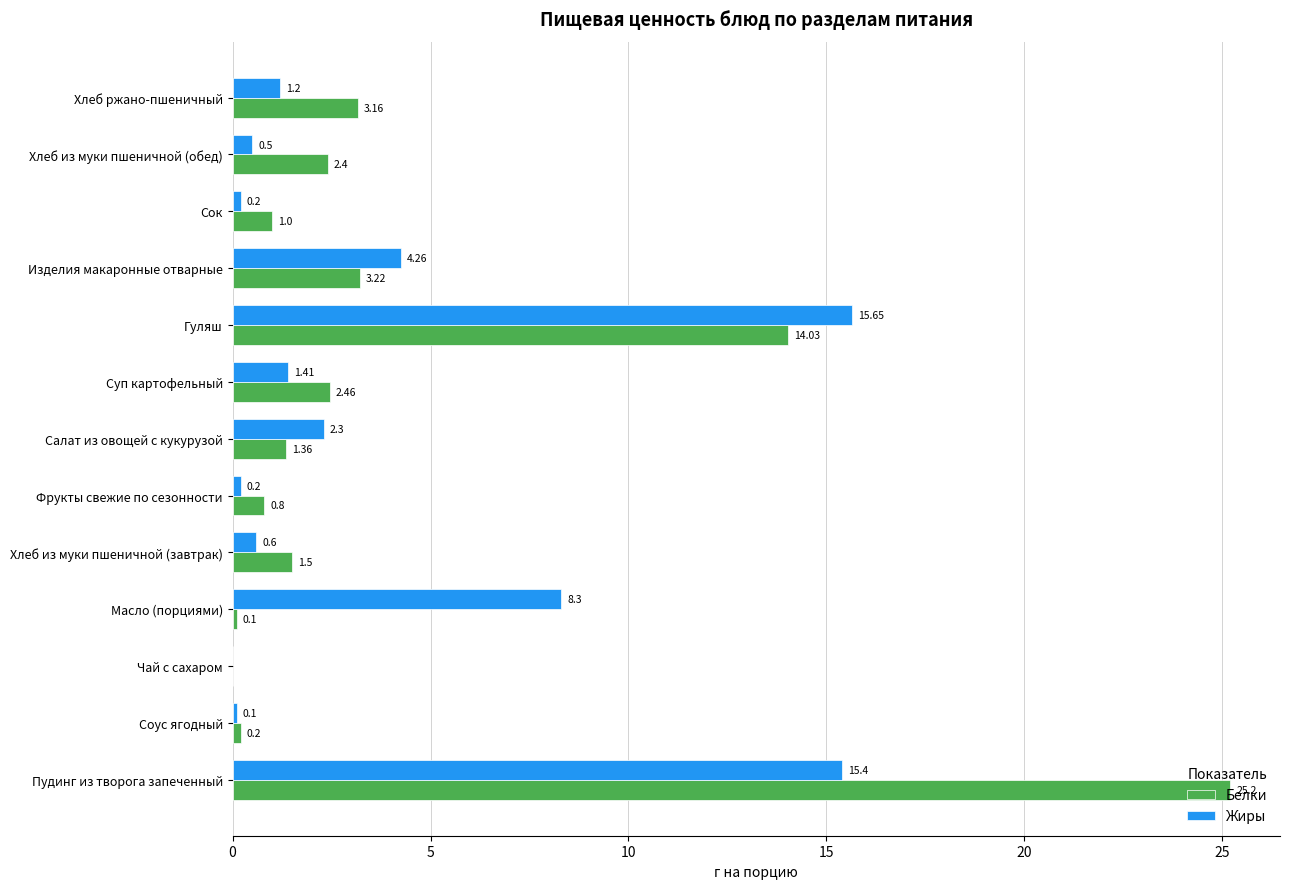

Which series changed the most between Изделия макаронные отварные and Хлеб из муки пшеничной (обед)?

Жиры